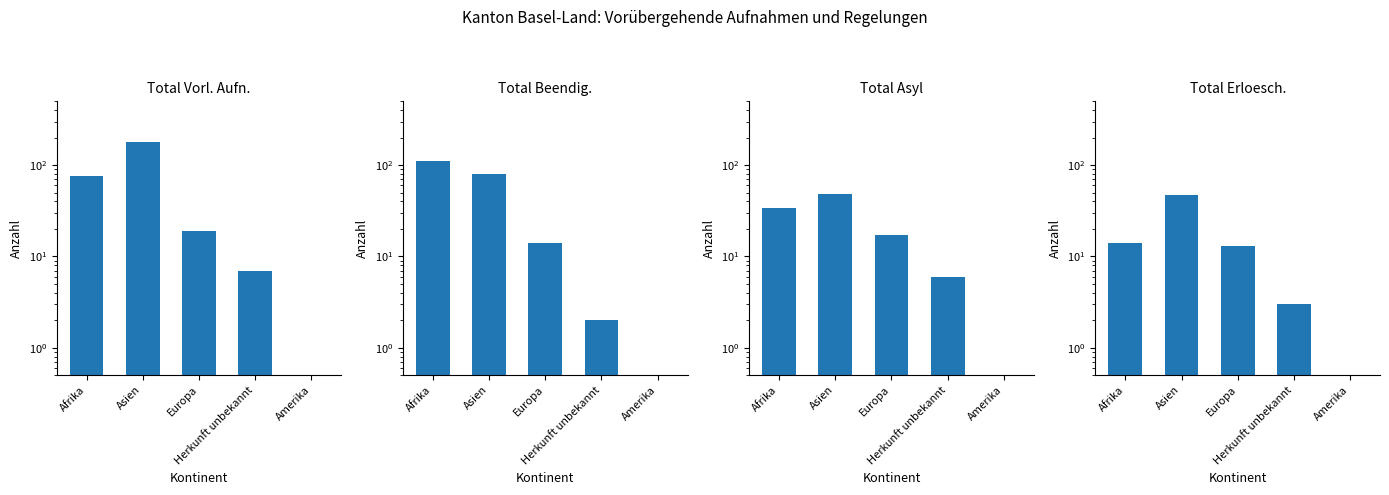

What is the value of the col_7 (Total Beendig.) bar at the 1st from the left?

111.0